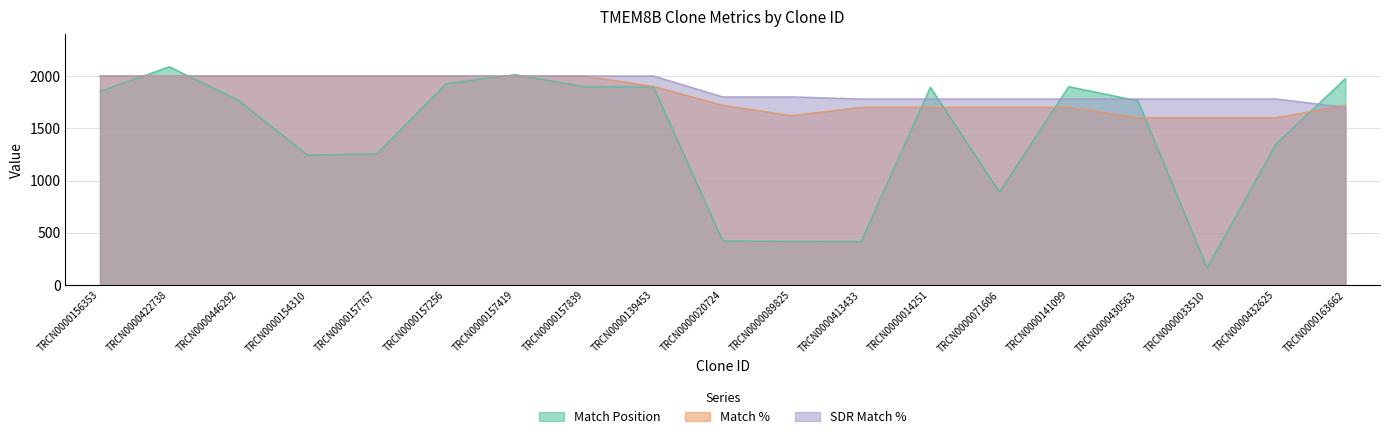

Which has a higher value, TRCN0000089825 or TRCN0000432625?

TRCN0000432625